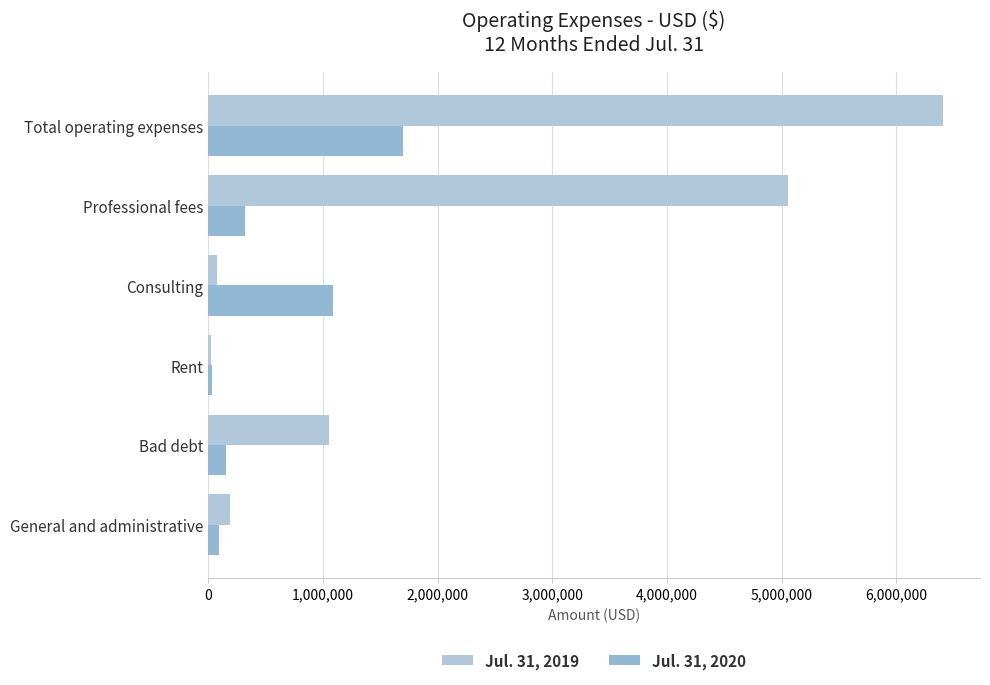

What is the greatest value displayed?

6410694